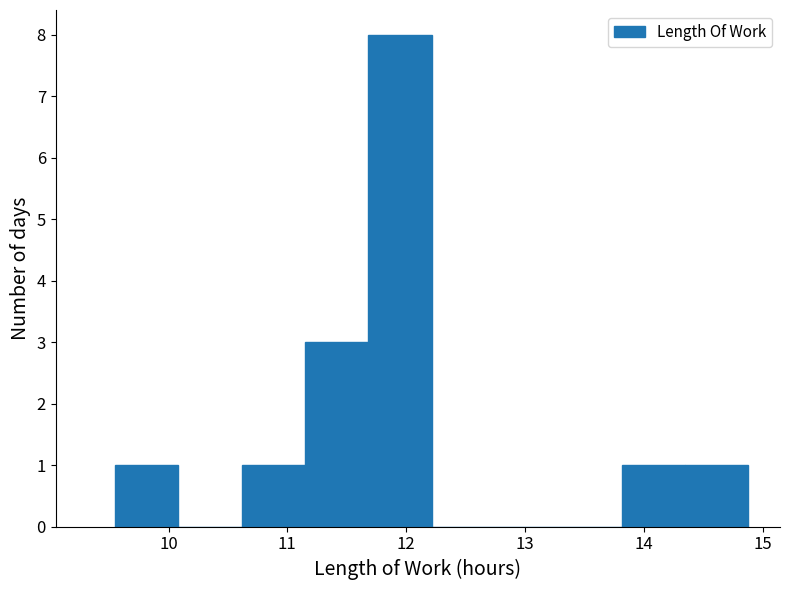

Which range on the x-axis has the tallest bar?

11.7 to 12.2